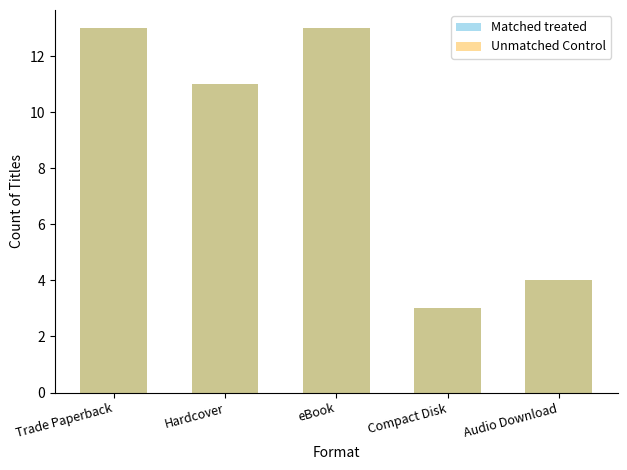

Which label corresponds to the smallest value in the chart?

Compact Disk